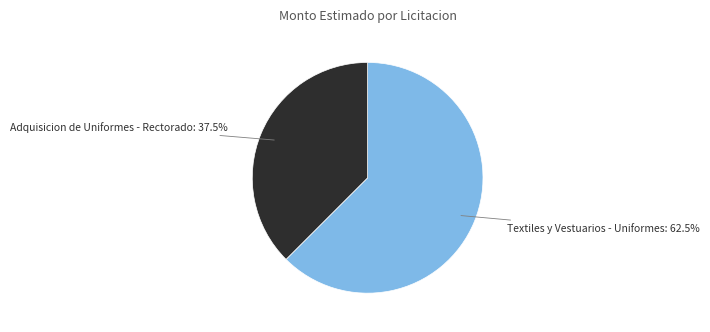

Count the number of slices in the pie.

2